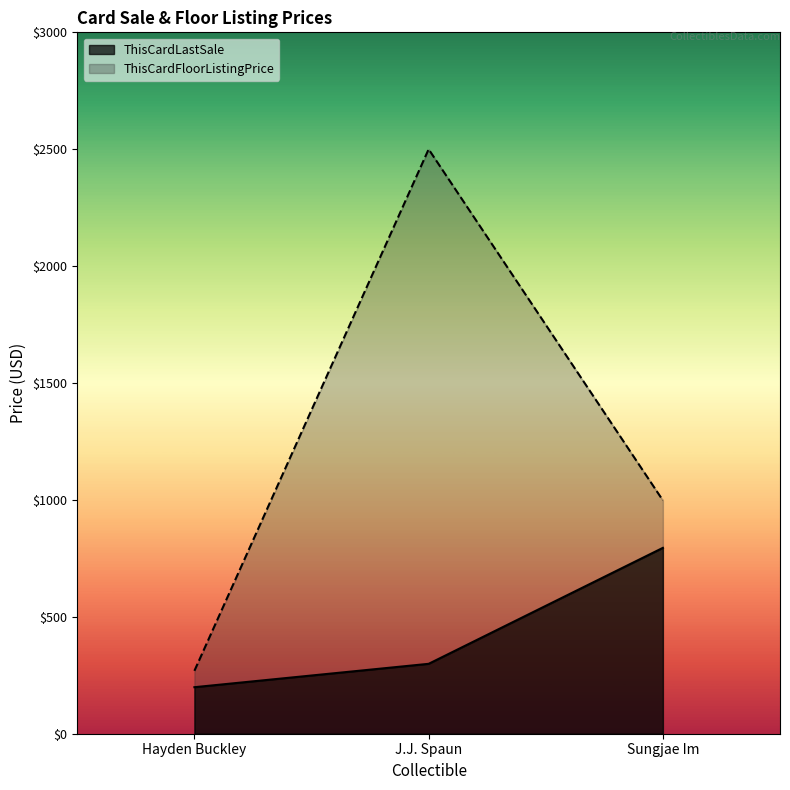

Which series changed the most between J.J. Spaun and Sungjae Im?

ThisCardFloorListingPrice